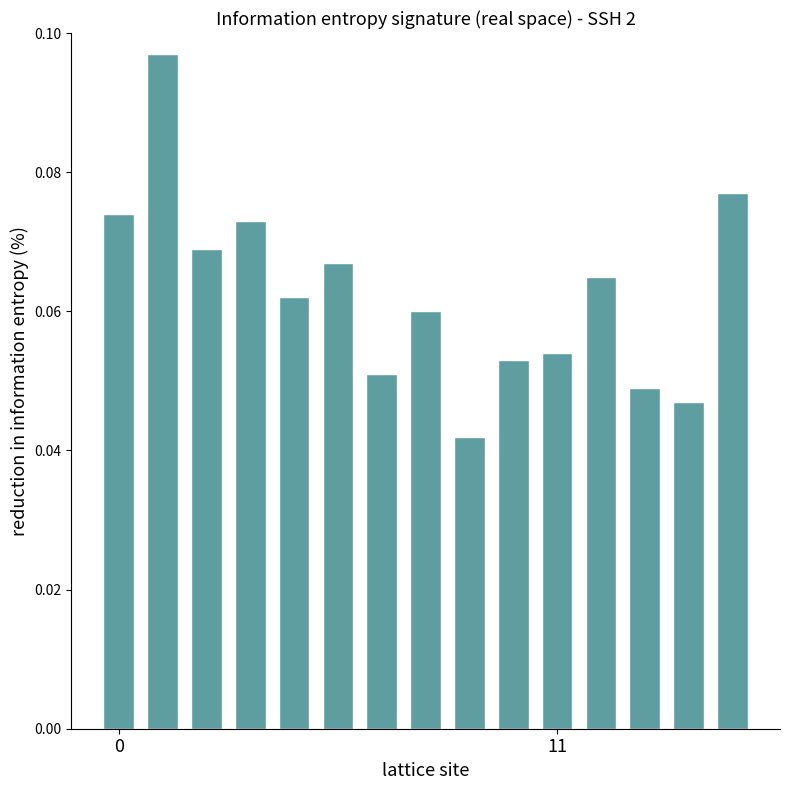

What is the sum of all values?

0.9